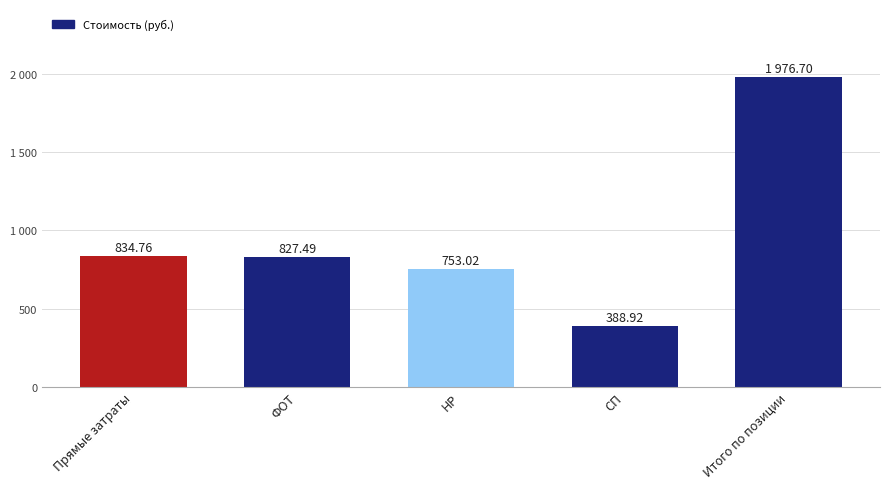

Reading left to right, transcribe all the data shown in this chart.

834.8	827.5	753.0	388.9	1976.7